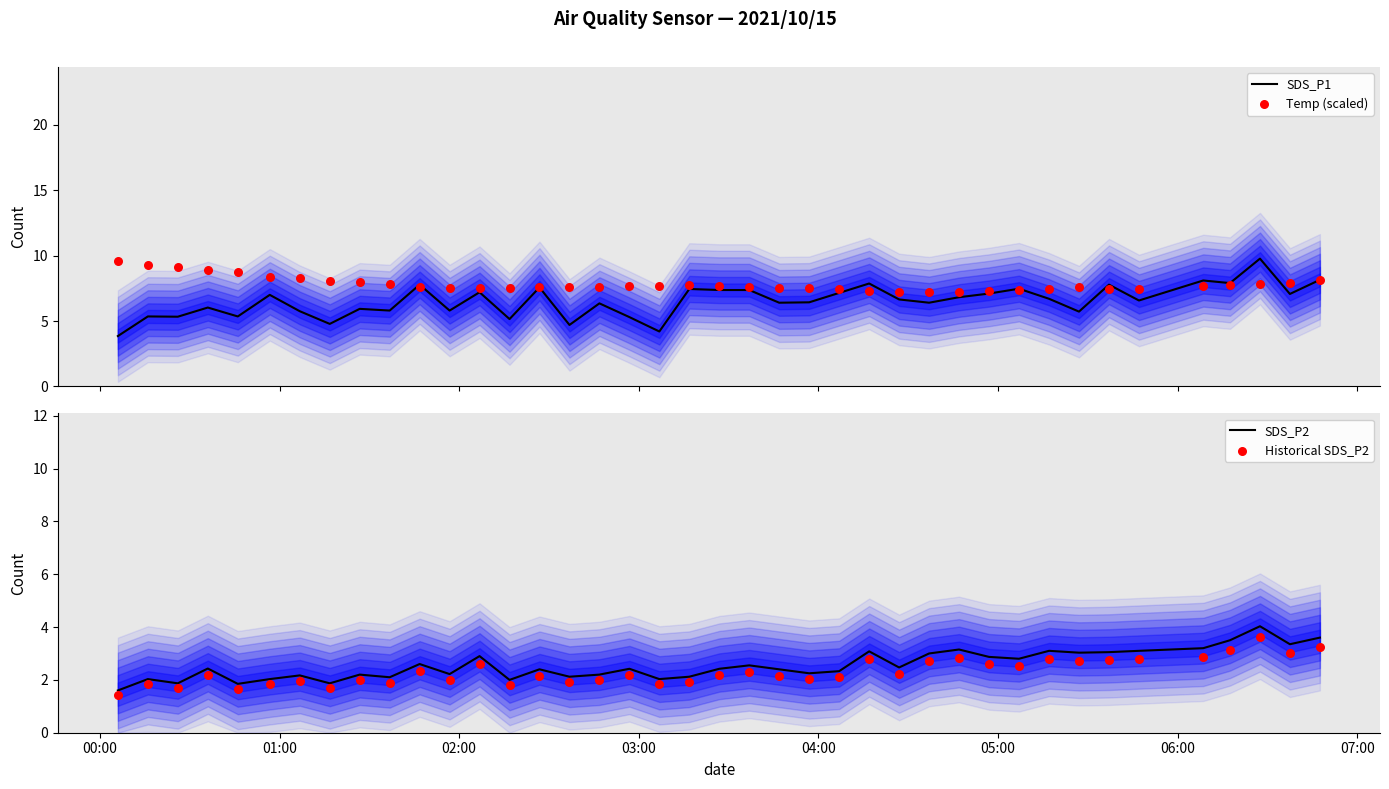

Which series contains the lowest Y value?

Historical SDS_P2